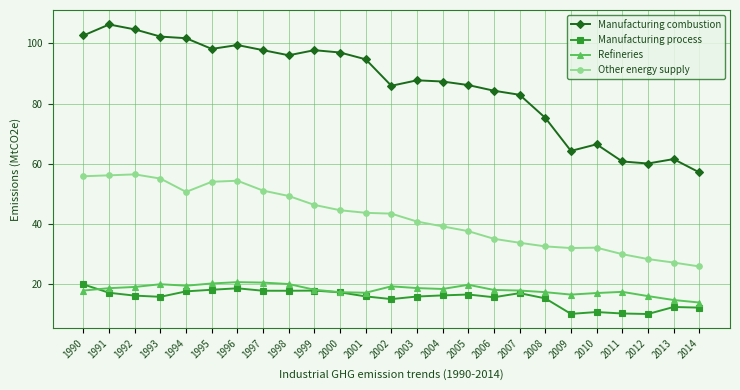

Is this an area chart (filled region under the line)?

No